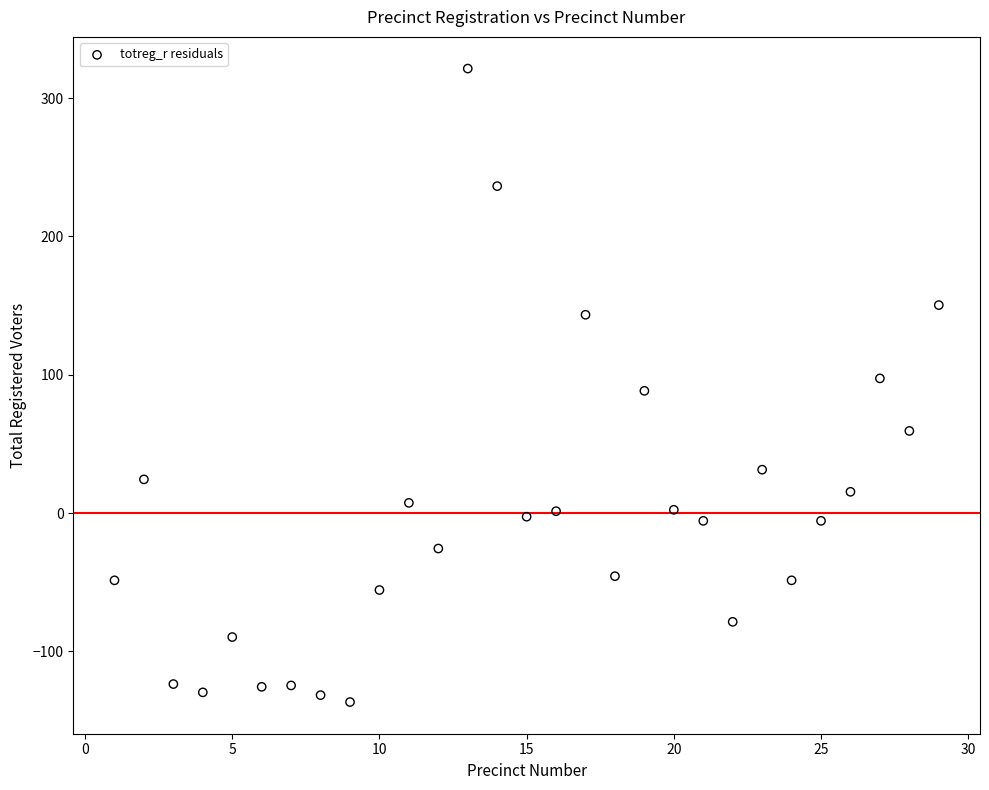

What is the range of Y values (max minus min)?

458.0